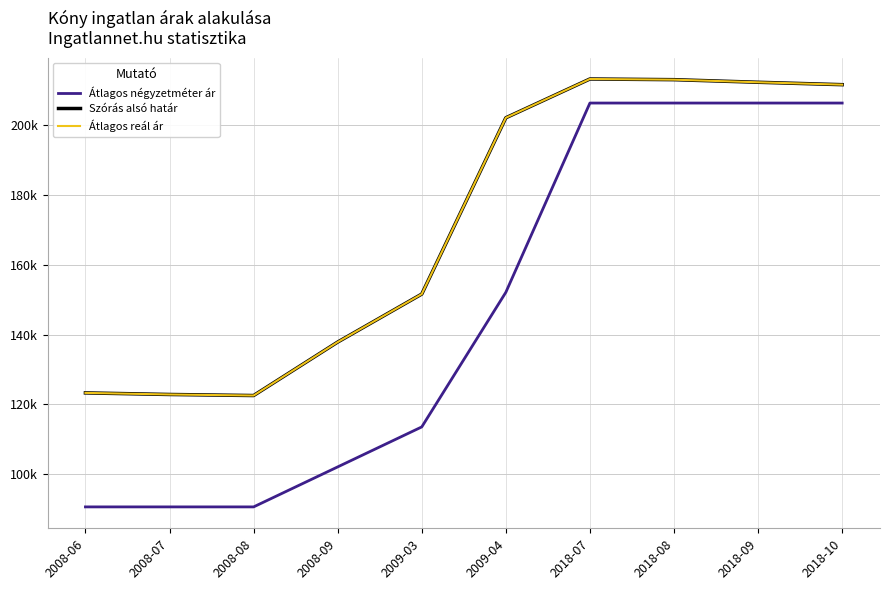

At how many categories does at least one series exceed 94305?

10